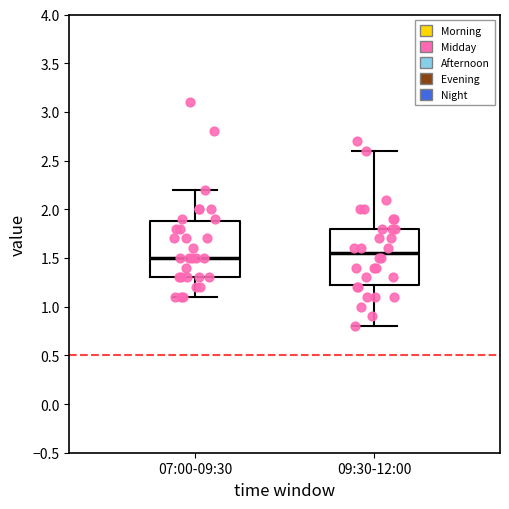

Which box has the highest median line?

09:30-12:00